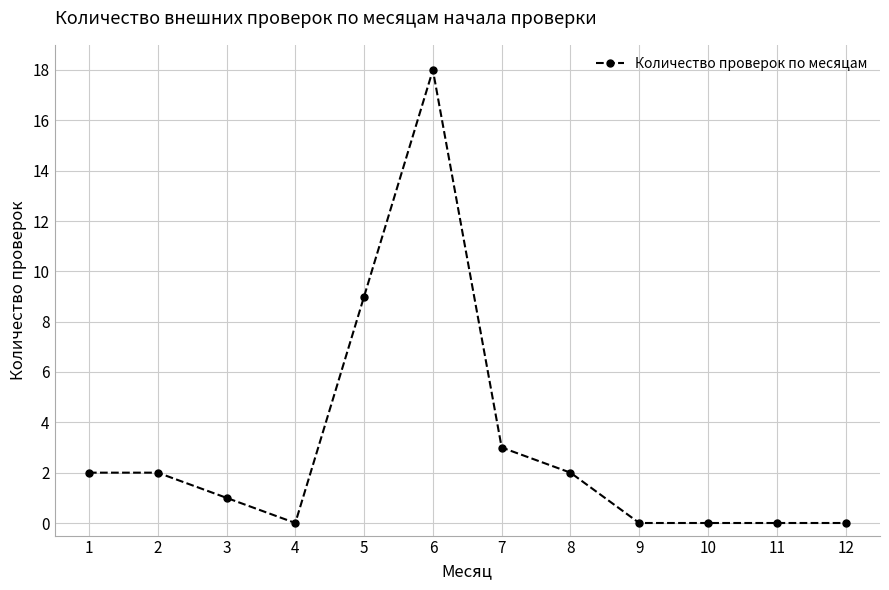

Reading left to right, list all the values displayed in this chart.

2	2	1	0	9	18	3	2	0	0	0	0